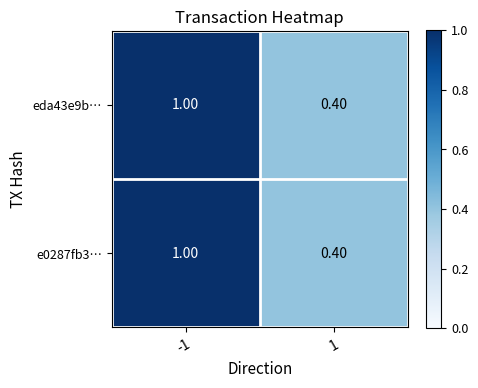

Which category has the lowest value across all series?

1